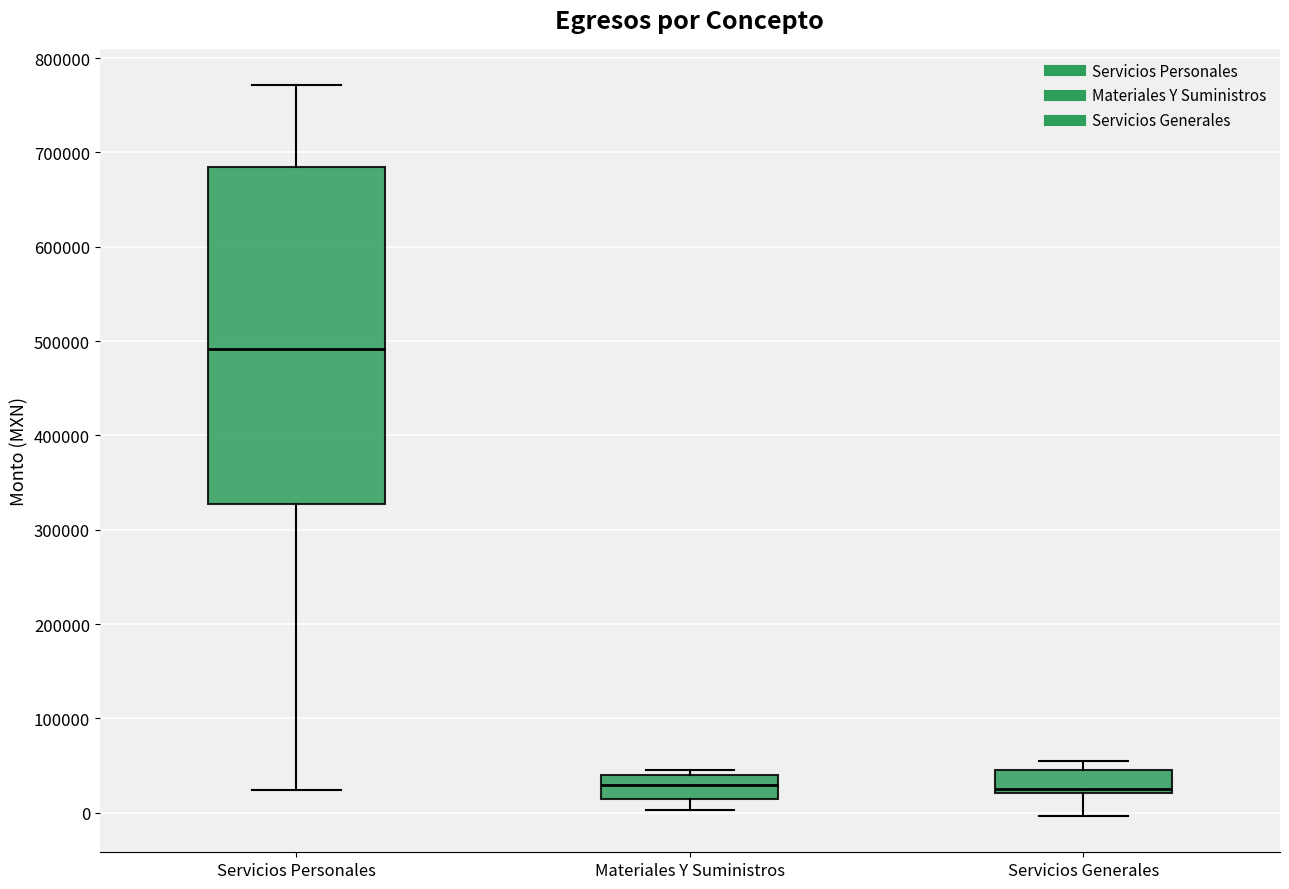

Reading left to right, transcribe this box plot: for each box, give where its median line is, the range the box spans, and where its two whiskers end, as read against the y-axis. The values are not printed on the chart, so give them approximately, as read against the axis.

Servicios Personales: median 490000, box 330000 to 680000, whiskers 20000 to 770000
Materiales Y Suministros: median 30000, box 20000 to 40000, whiskers 0 to 50000
Servicios Generales: median 30000, box 20000 to 50000, whiskers 0 to 50000 (just above the box's upper edge)